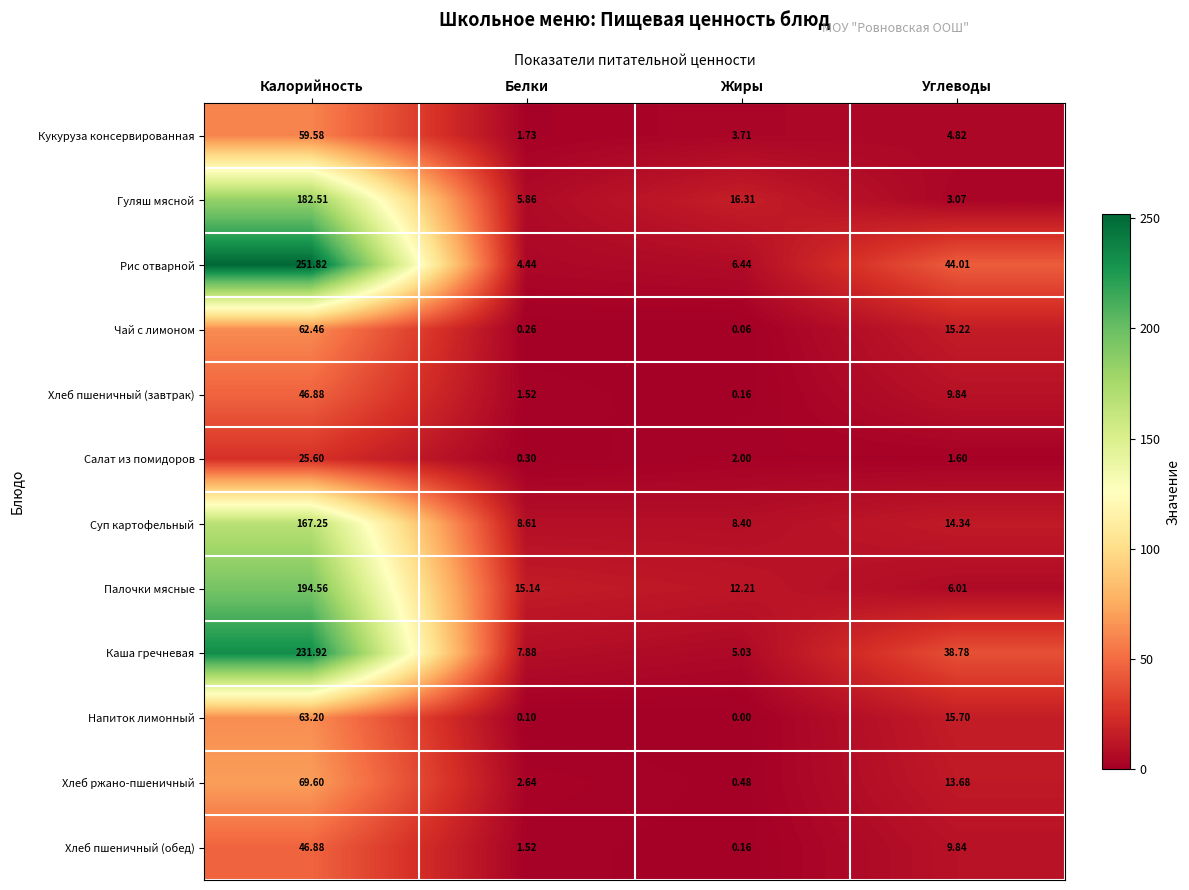

At which category does the chart reach its peak across all series?

Калорийность